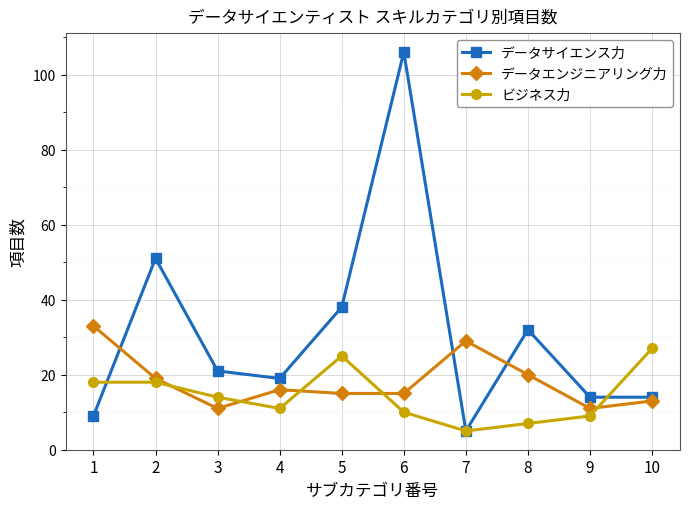

How many lines are shown in the chart?

3